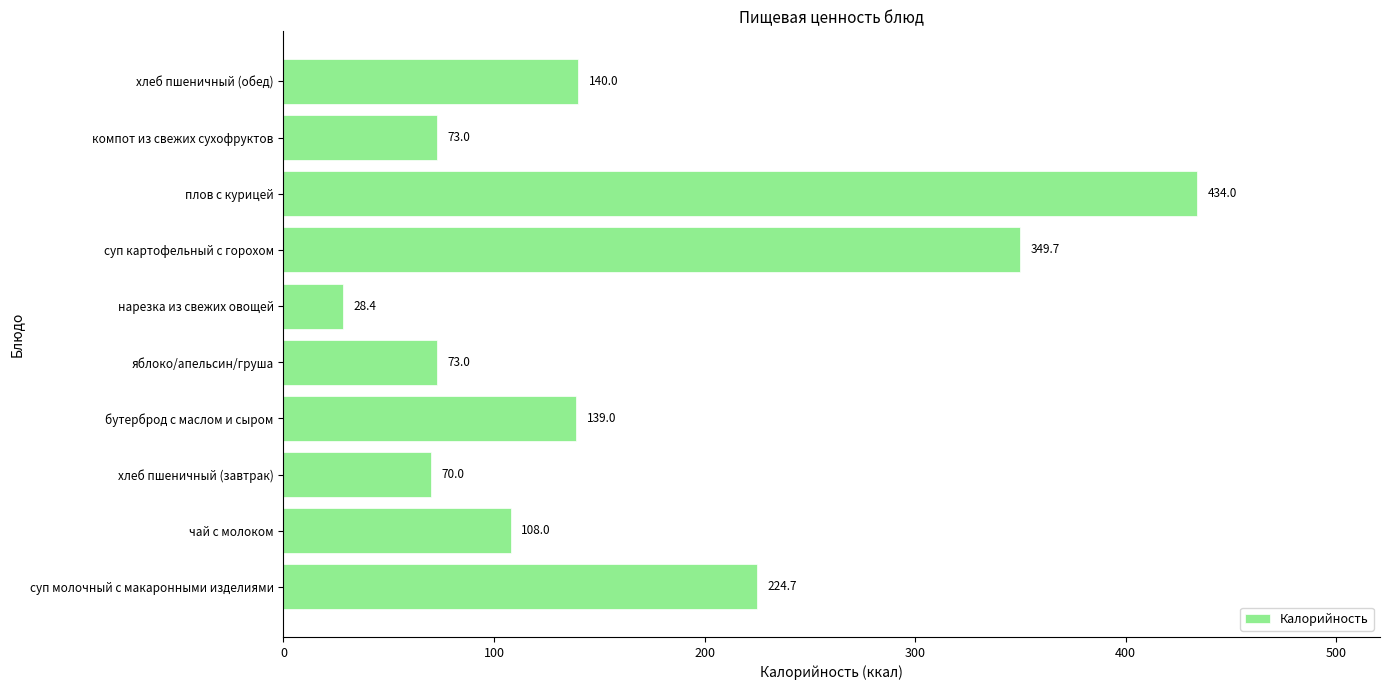

What is the difference between the maximum and minimum values?

405.6